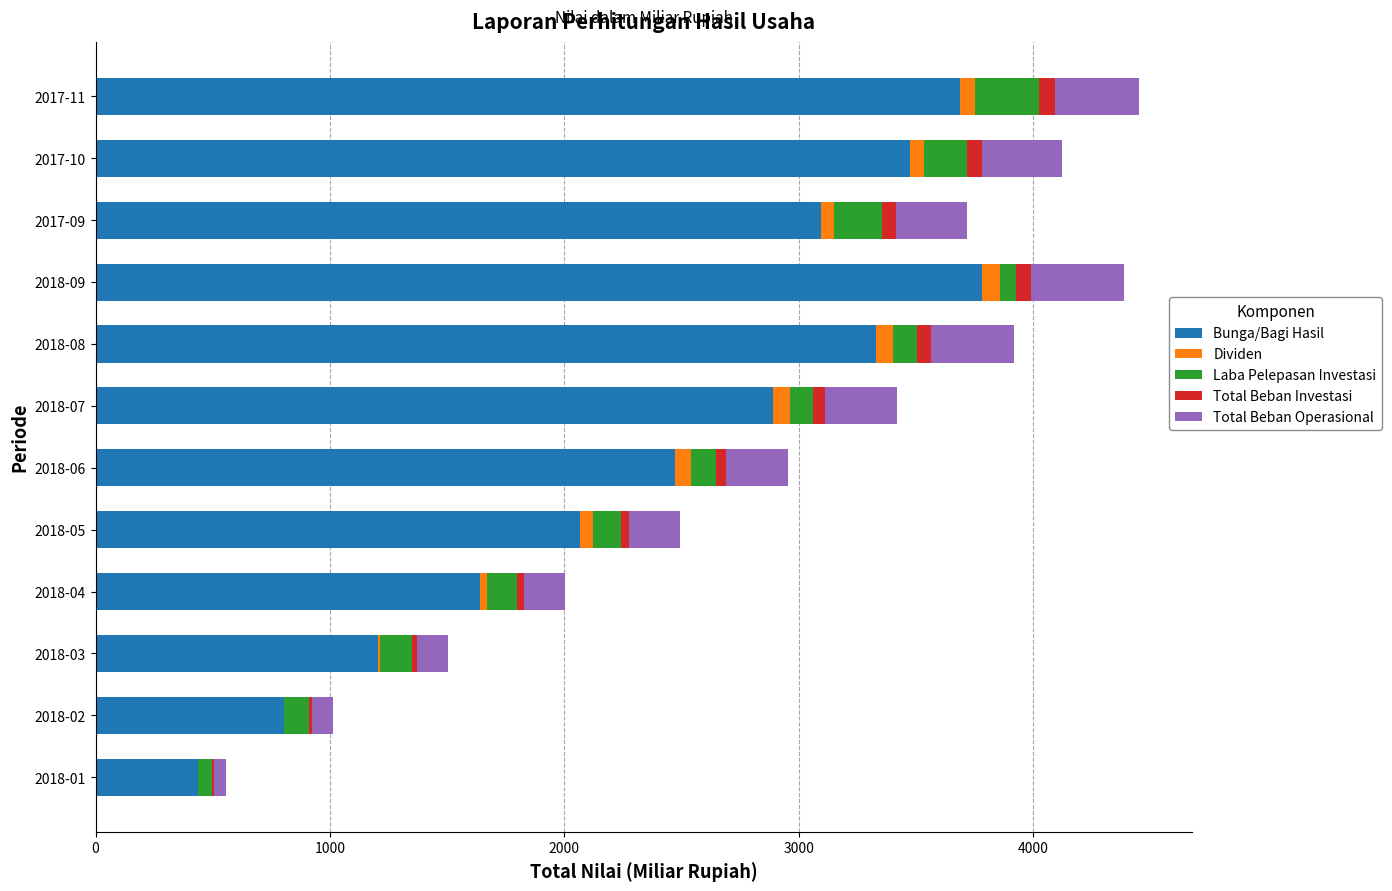

How many distinct data groups are displayed?

5